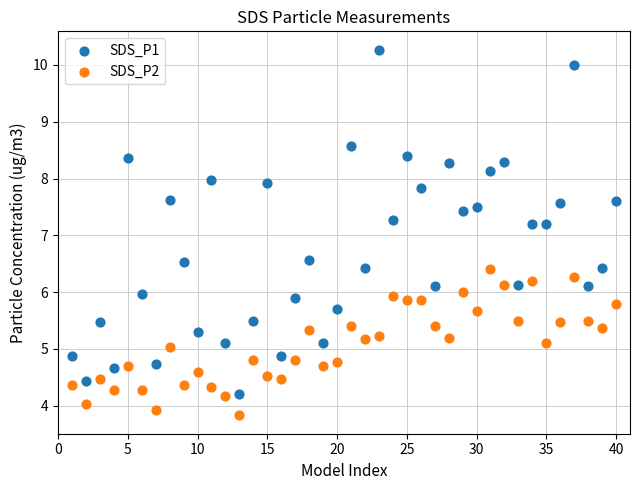

Which series has the widest spread of Y values?

SDS_P1